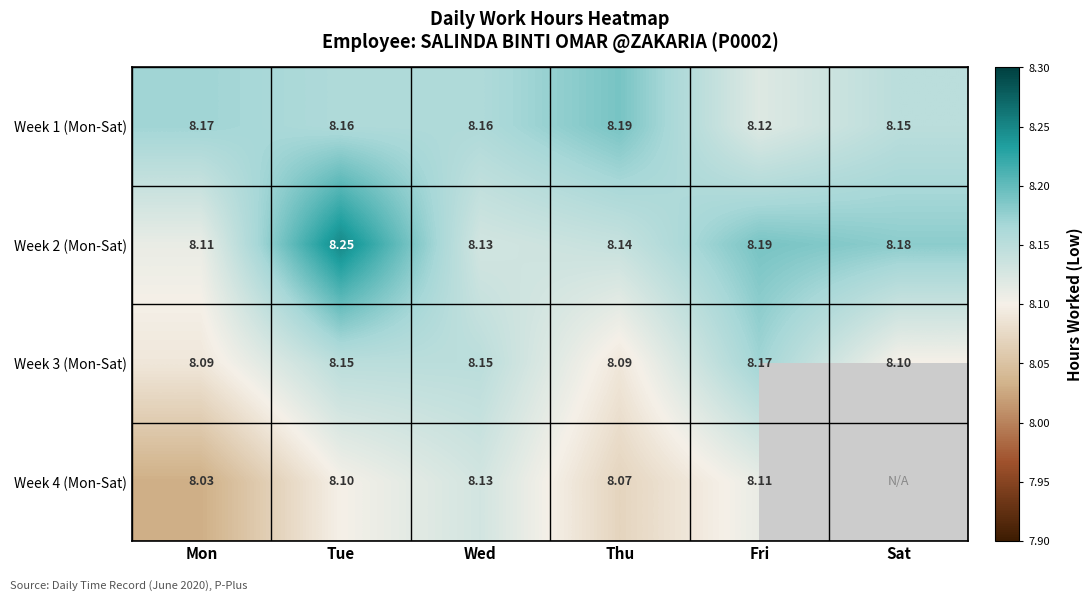

At how many categories does at least one series exceed 8?

6